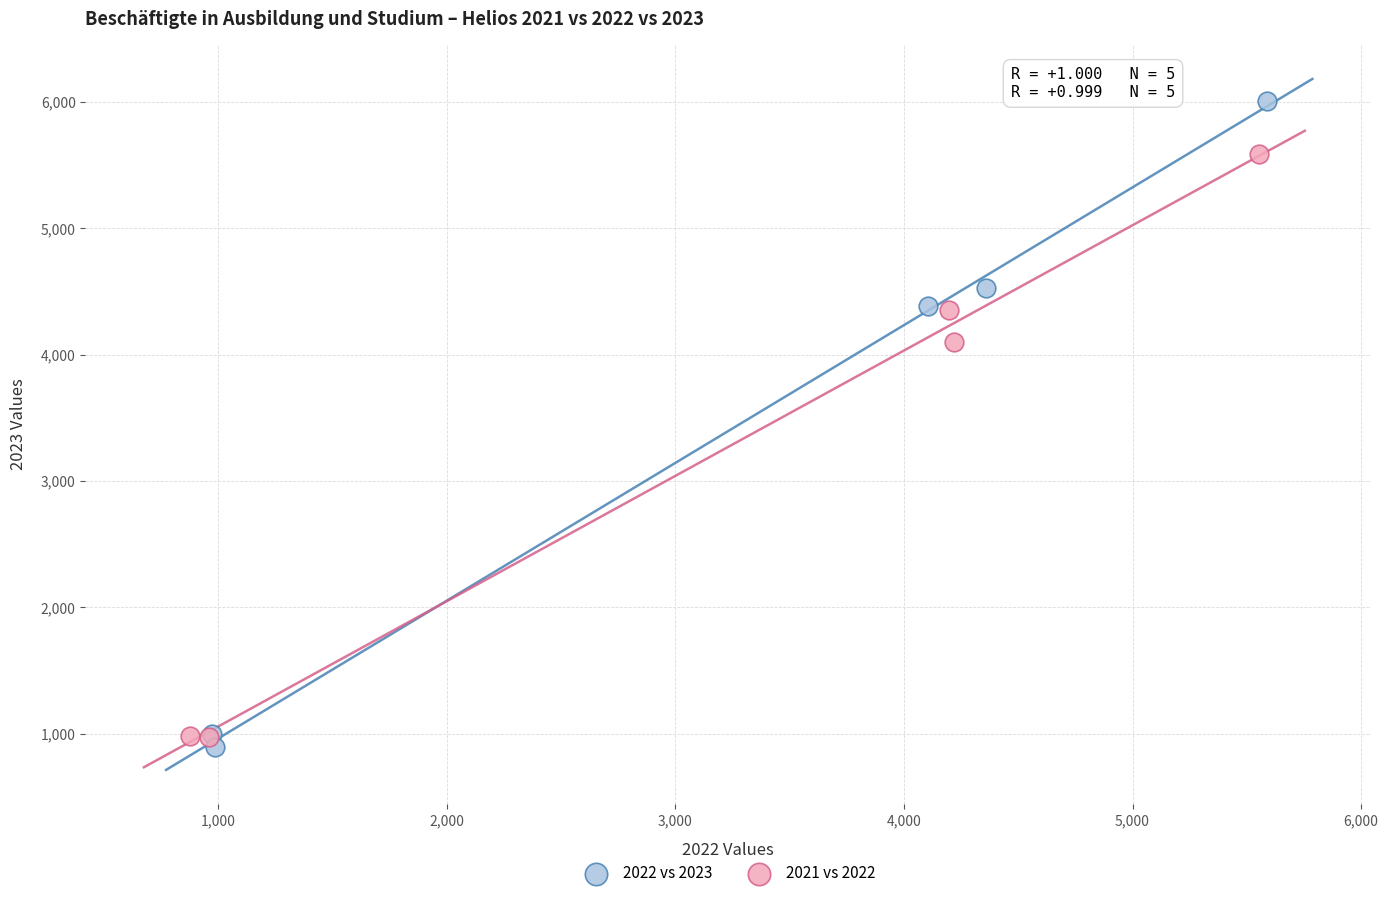

Which series has the widest spread of Y values?

2022 vs 2023